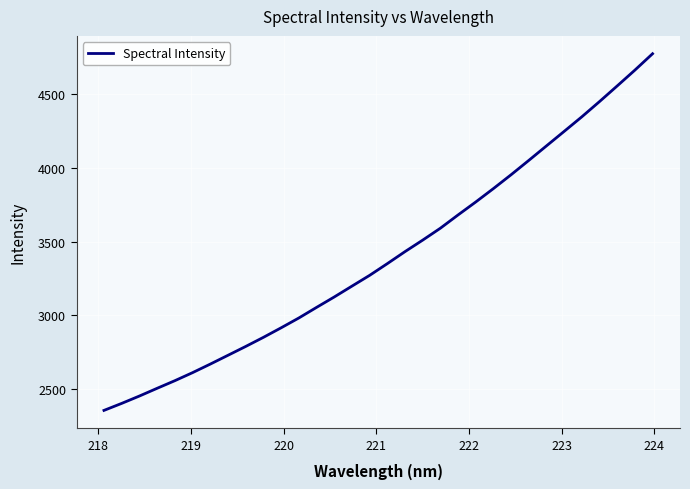

What is the smallest value displayed?

2357.2